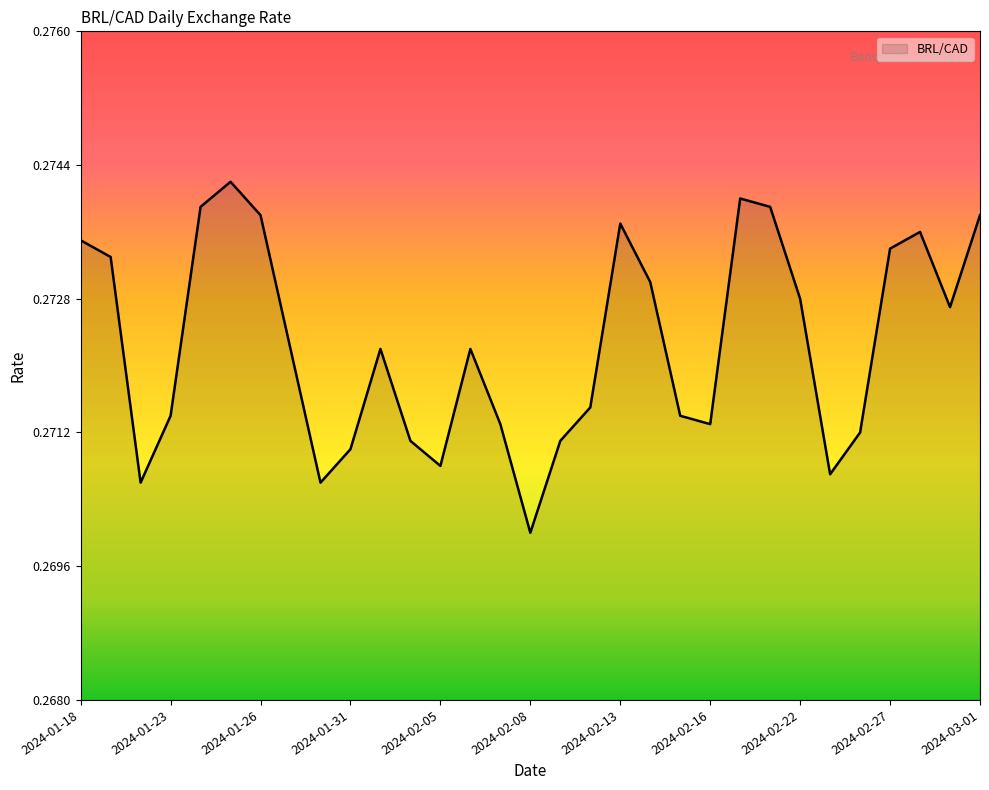

Count the values in the range 0 to 1.

31